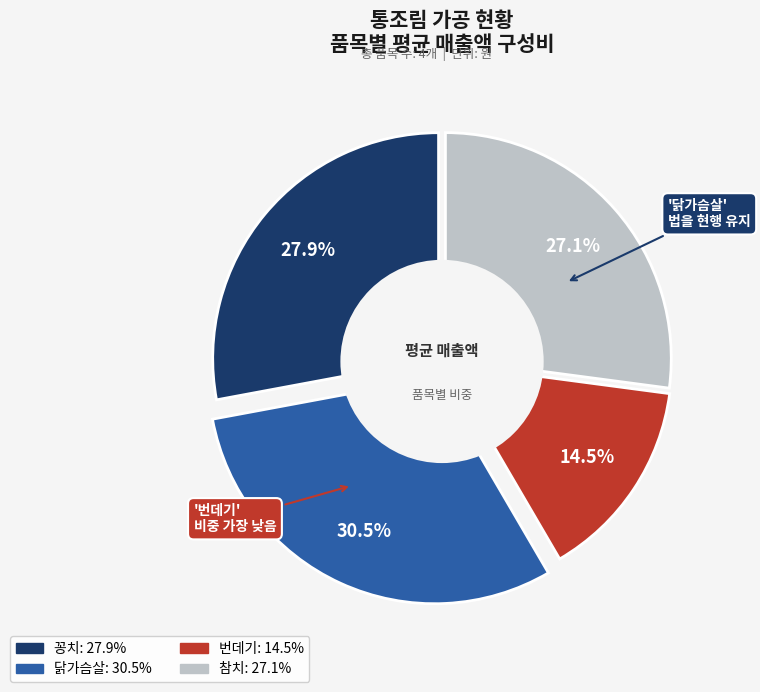

To the nearest percent, what is the average slice percentage?

25%